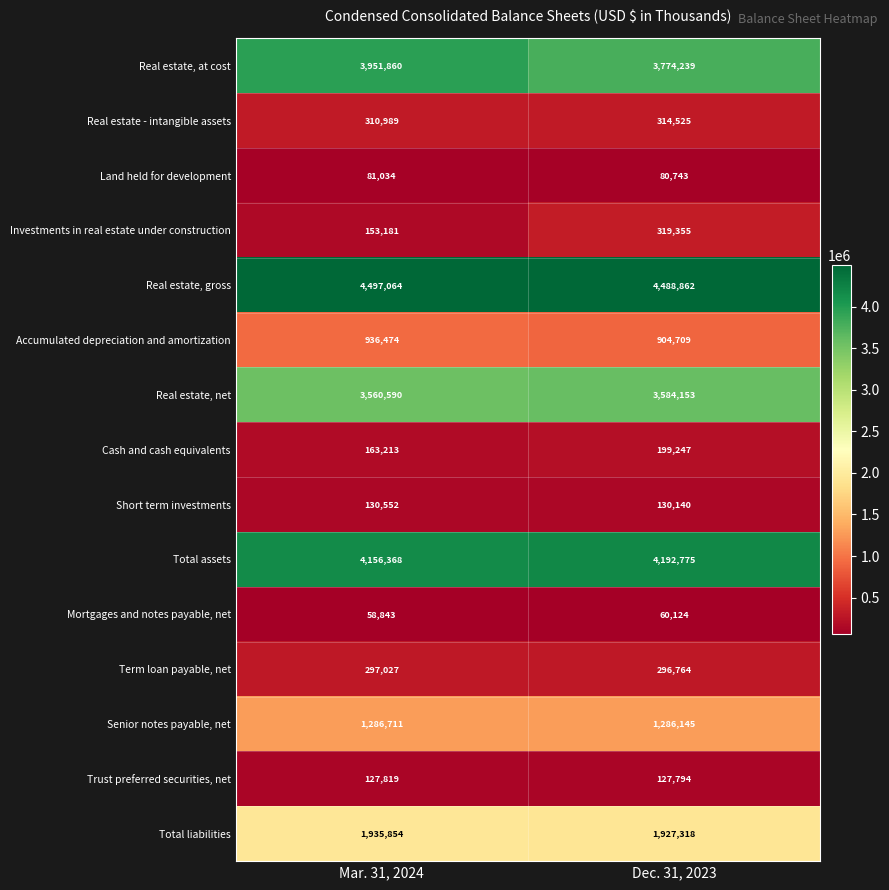

Count the number of categories in the chart.

2